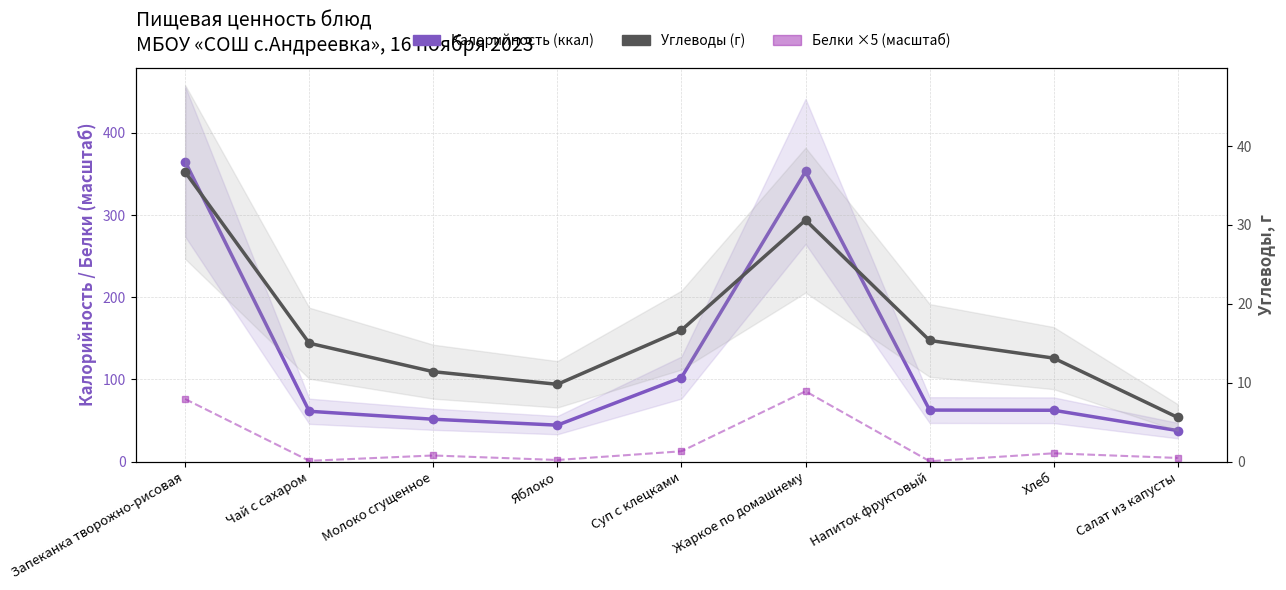

What is the total value across all series at Суп с клецками?

131.6